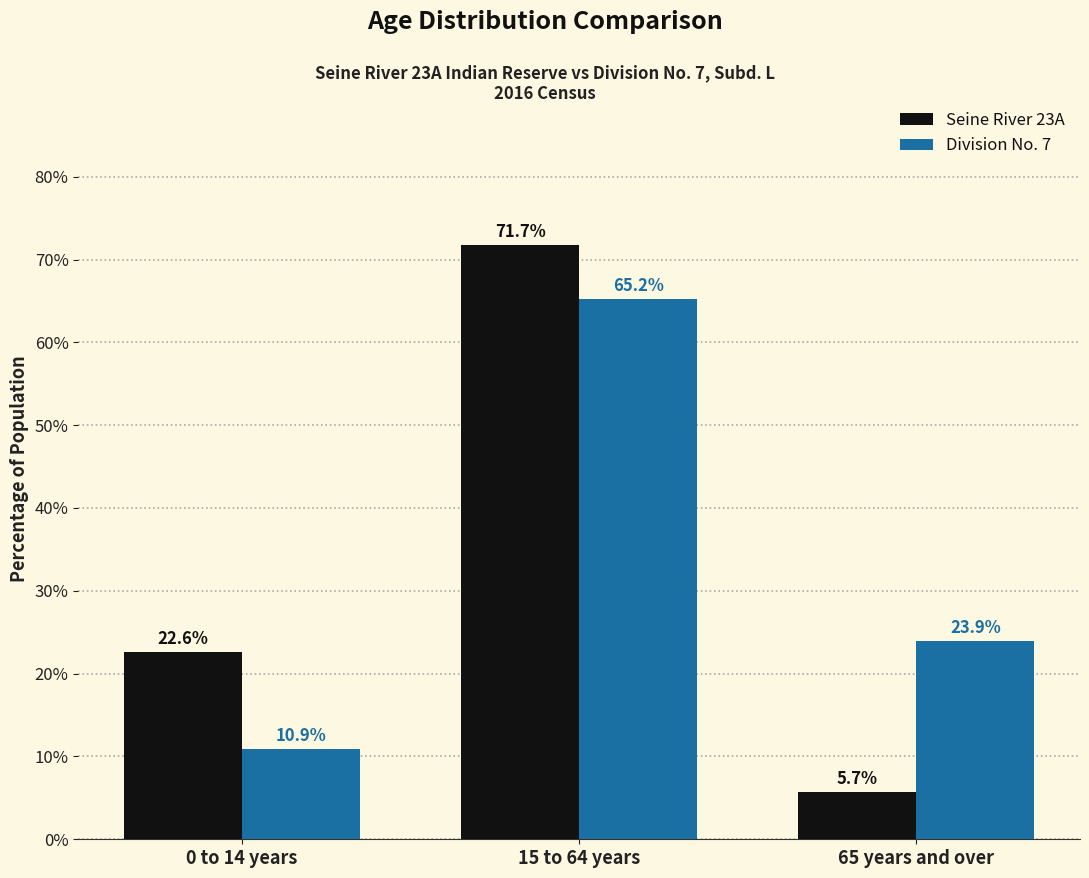

Where is Seine River 23A nearest to the value 38?

0 to 14 years